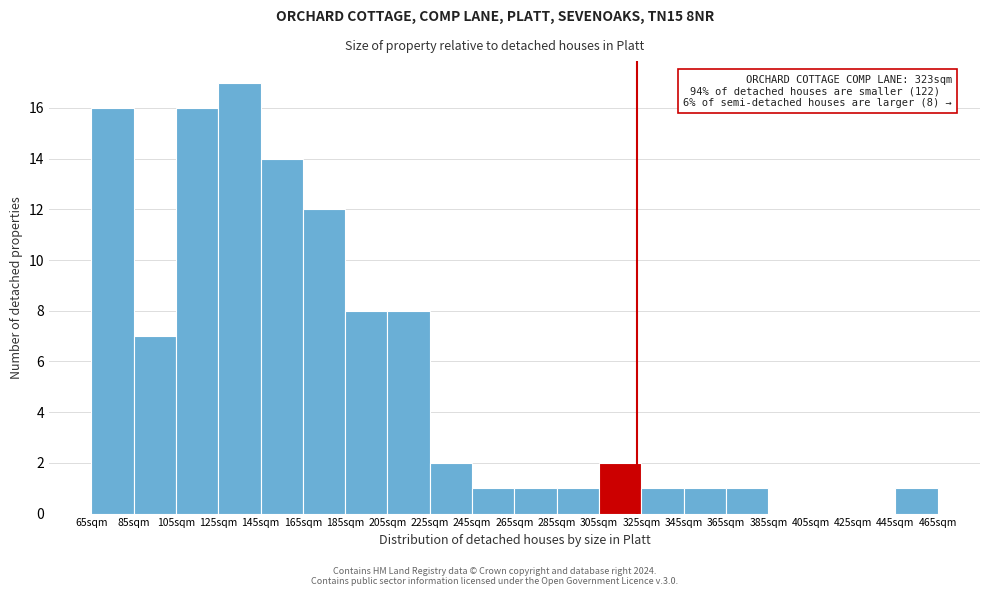

Which range on the x-axis has the tallest bar?

125 to 145